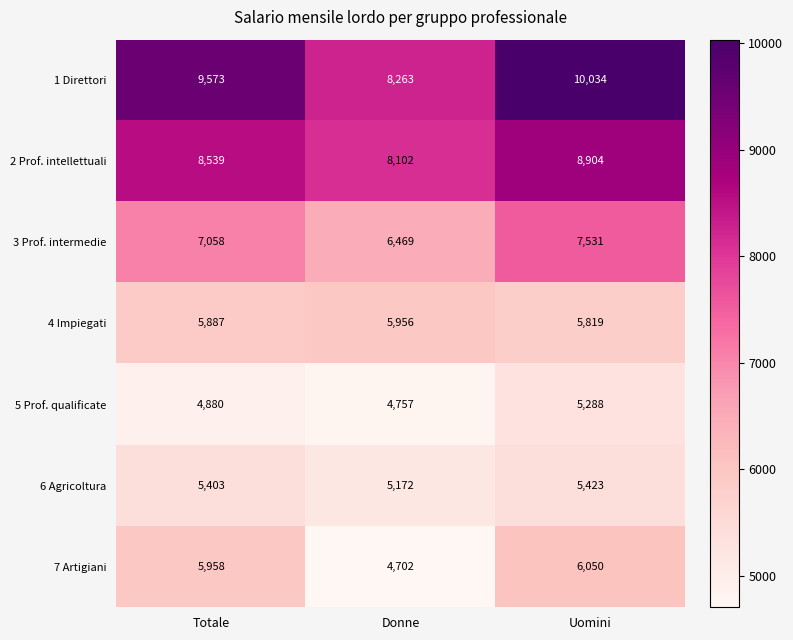

Which series has the widest spread of values?

1 Direttori